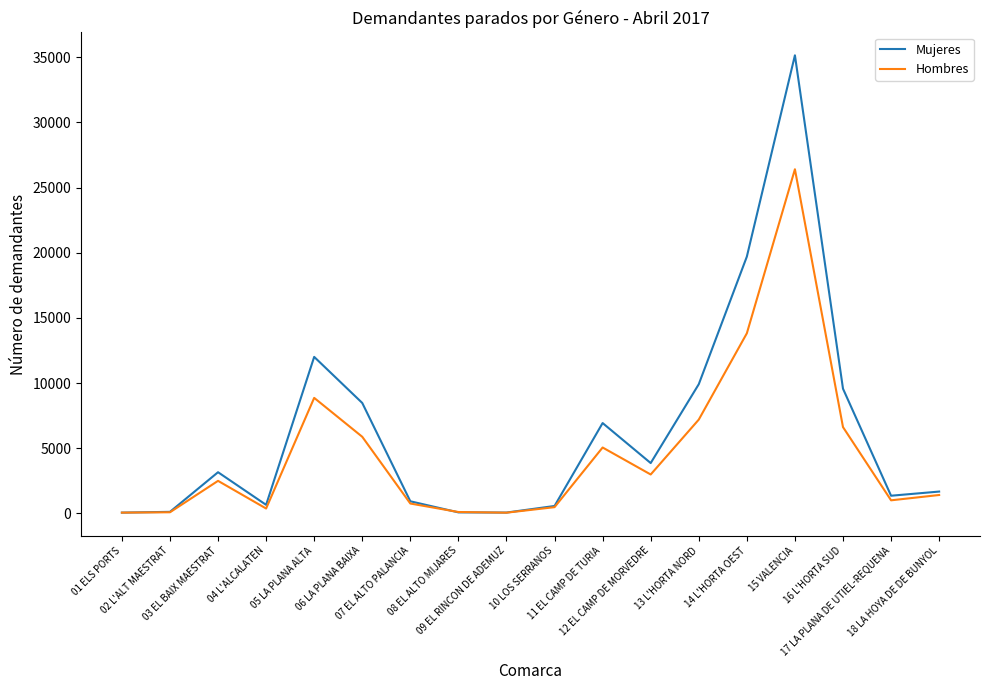

Which series has the largest total across all categories?

Mujeres